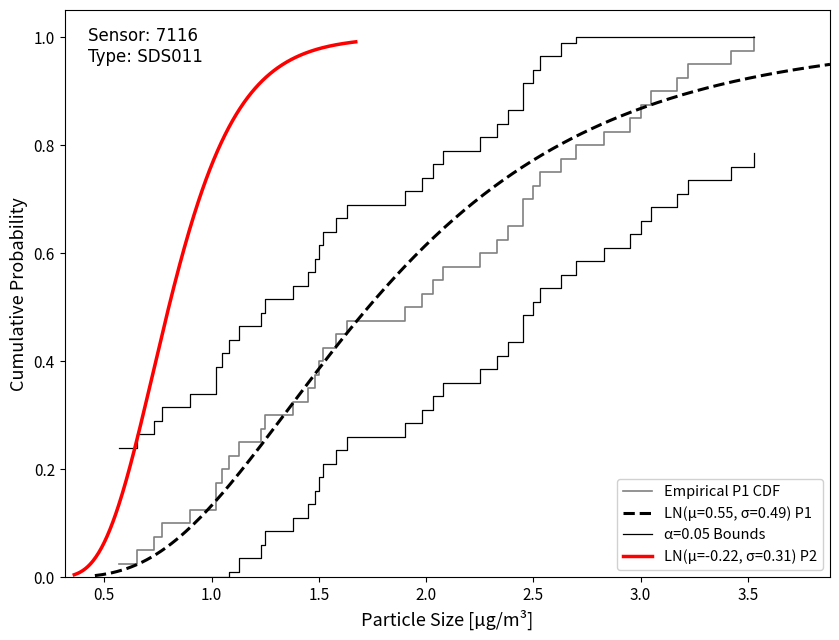

Is it true that the value at 32 is 1.4?

False